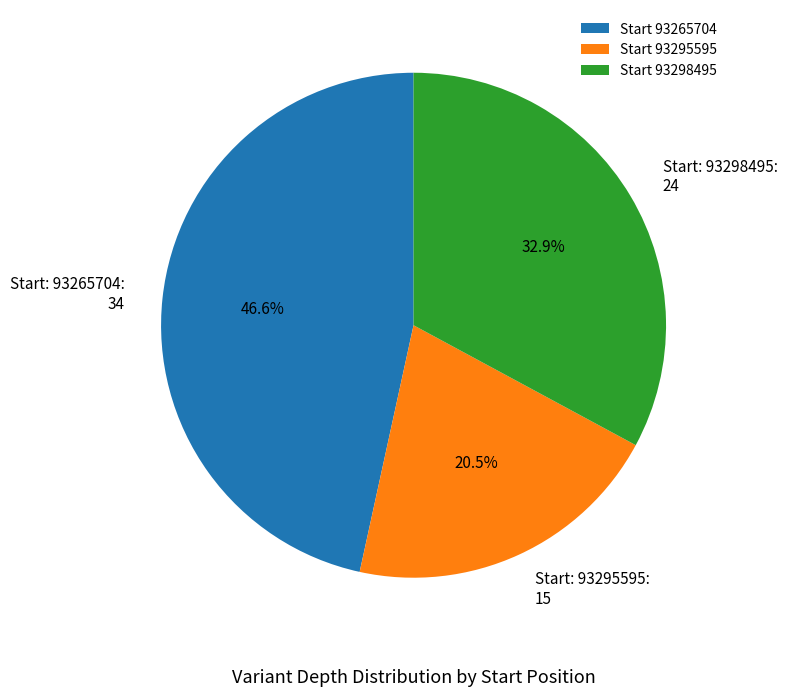

Rank the categories by value from highest to lowest.

Start 93265704, Start 93298495, Start 93295595